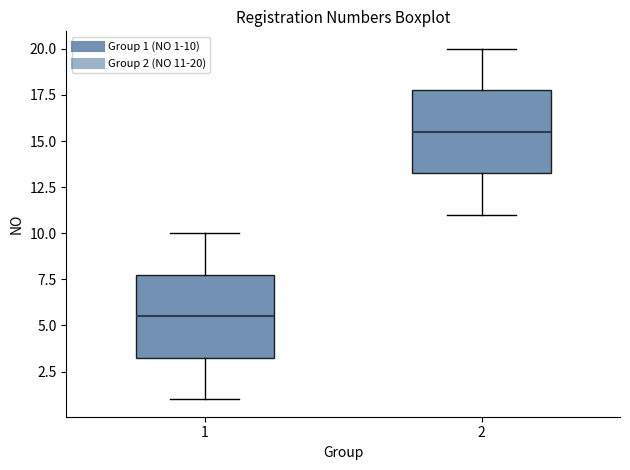

Where is the lower edge of the box at x = 1 on the y-axis? The values are not printed on the chart, so give them approximately, as read against the axis.

3.5